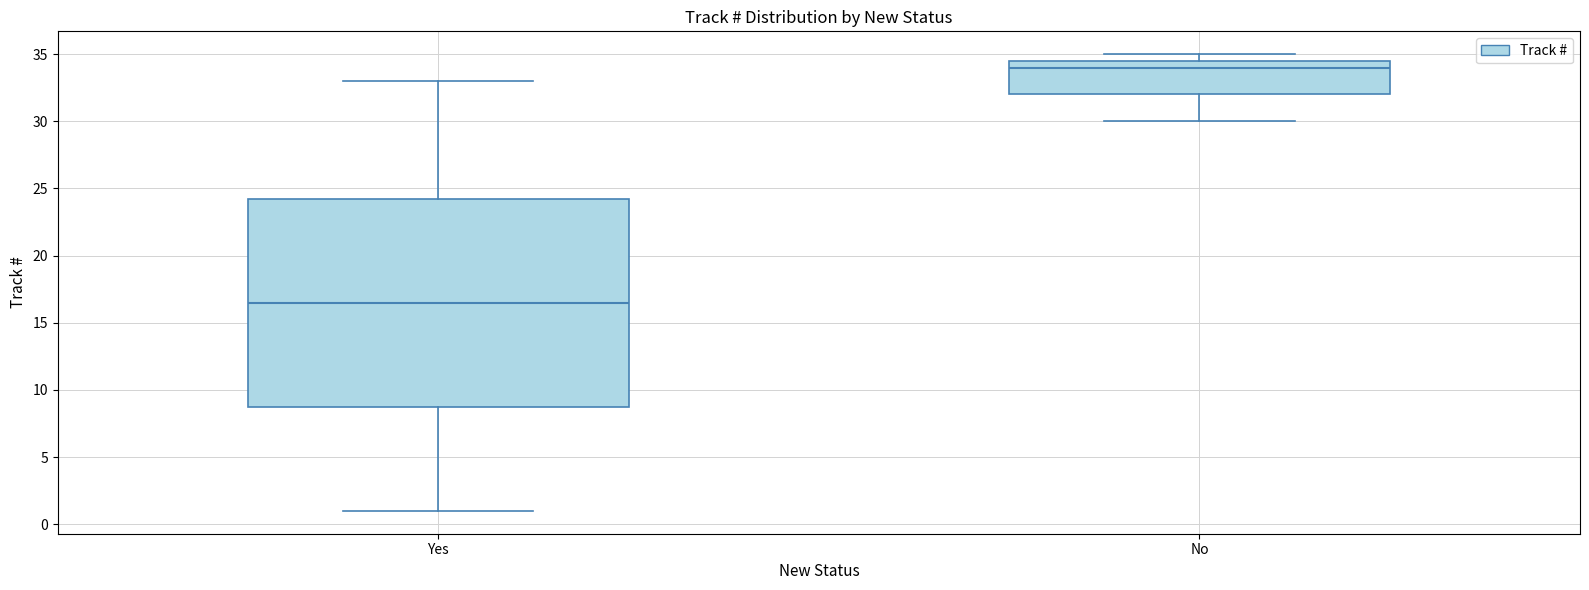

Which box has the highest median line?

No